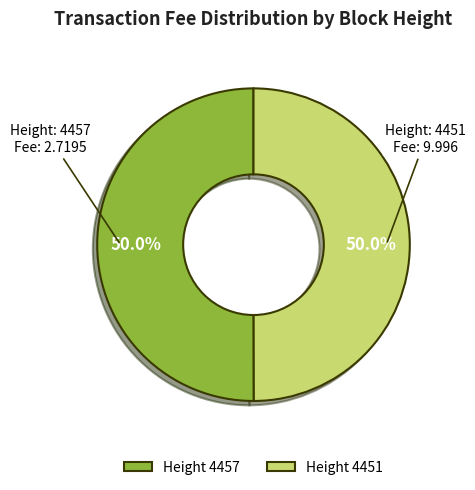

How many segments does this pie chart have?

2